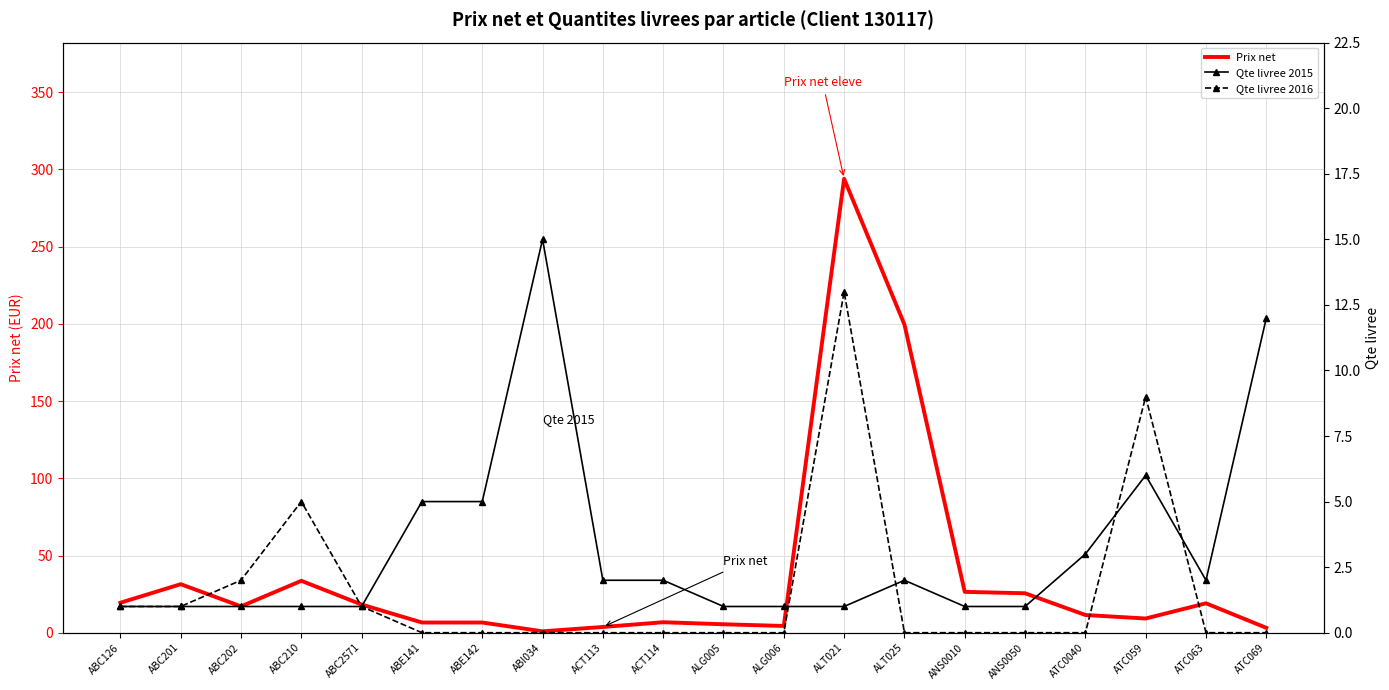

Which has a higher value, ATC063 or ABC202?

ATC063